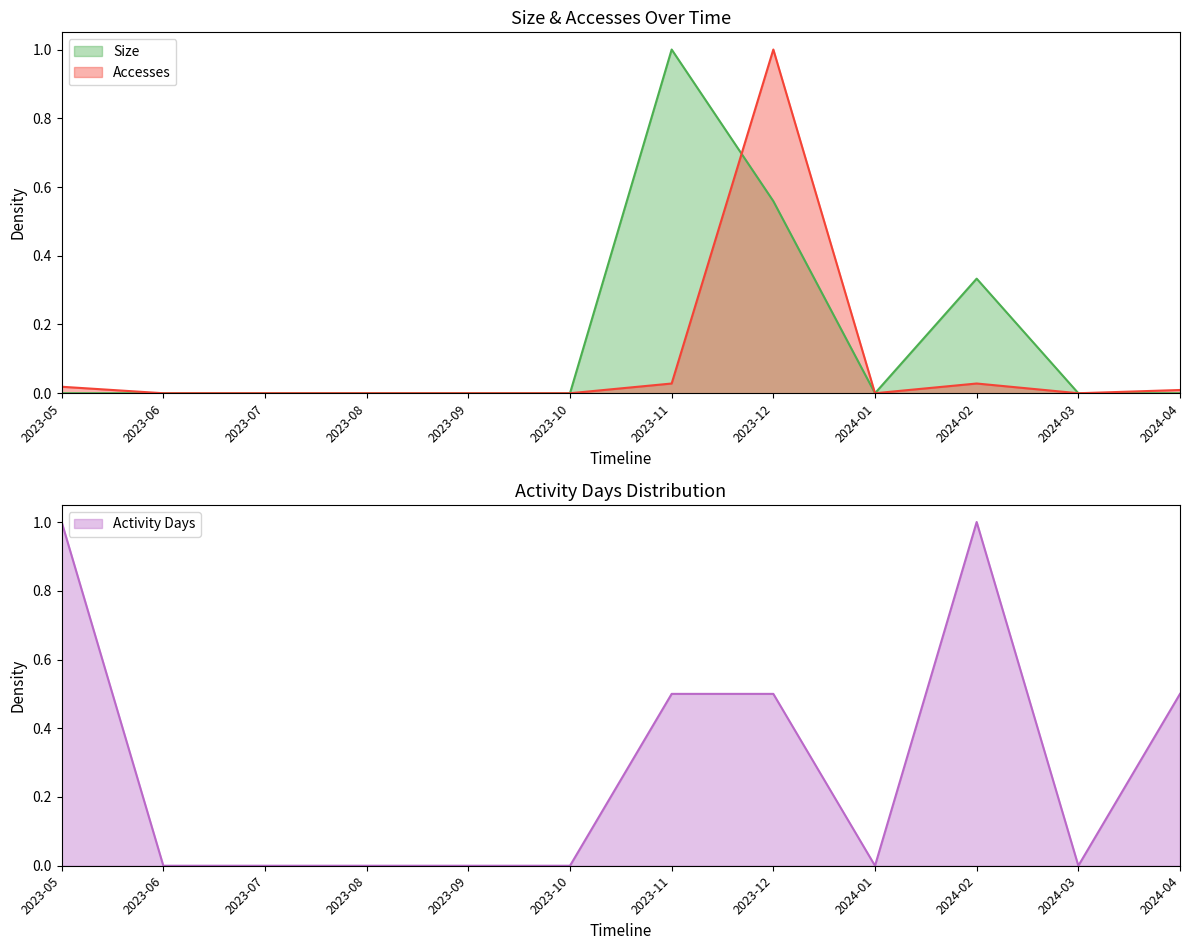

The Activity Days series shows 0.0 at 2023-10. True or false?

True